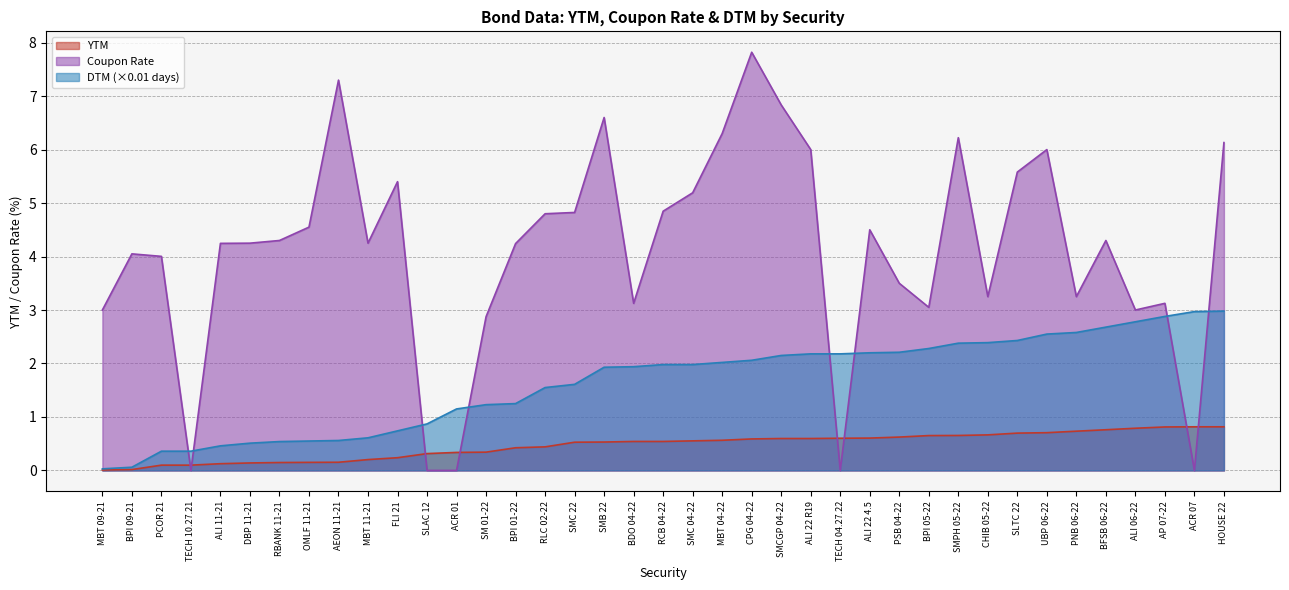

Where is Coupon Rate nearest to the value 3?

MBT 09-21